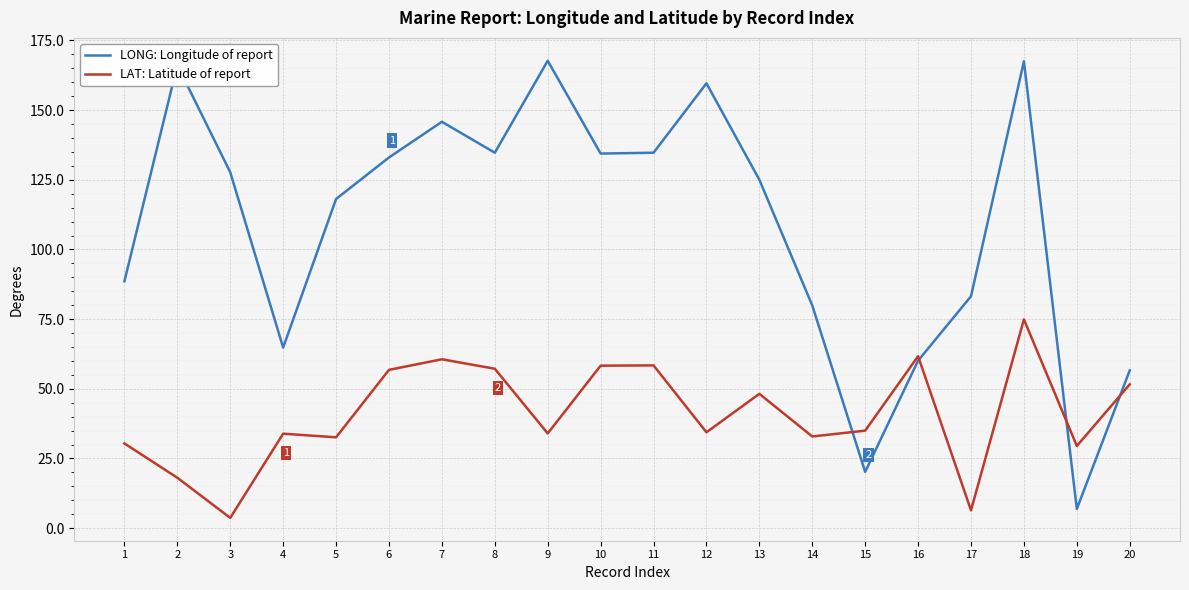

True or false: LAT: Latitude of report and LONG: Longitude of report cross at least once.

True